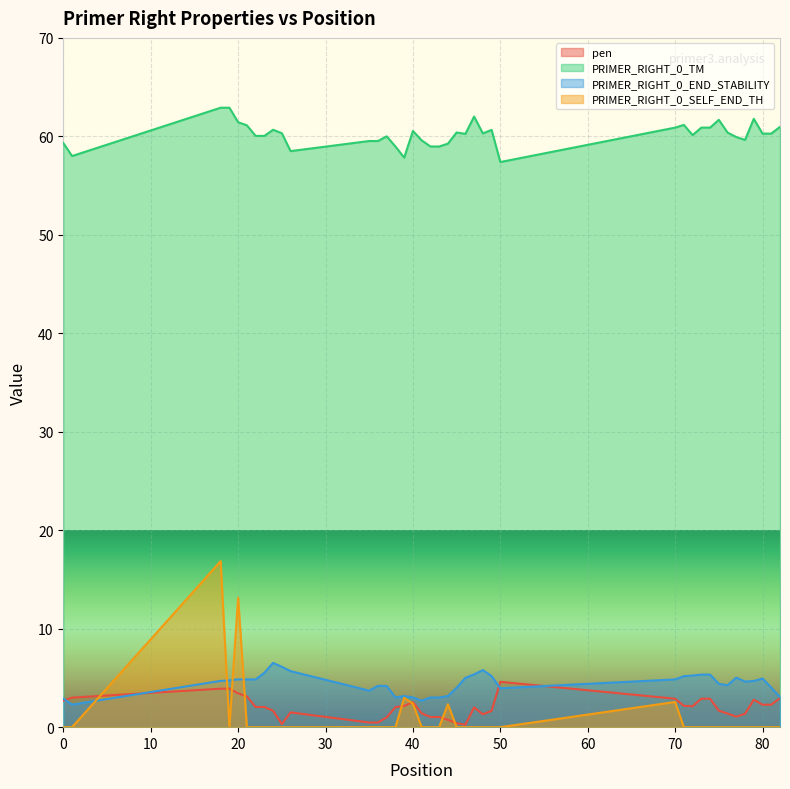

Which series has the largest range (max minus min)?

PRIMER_RIGHT_0_SELF_END_TH